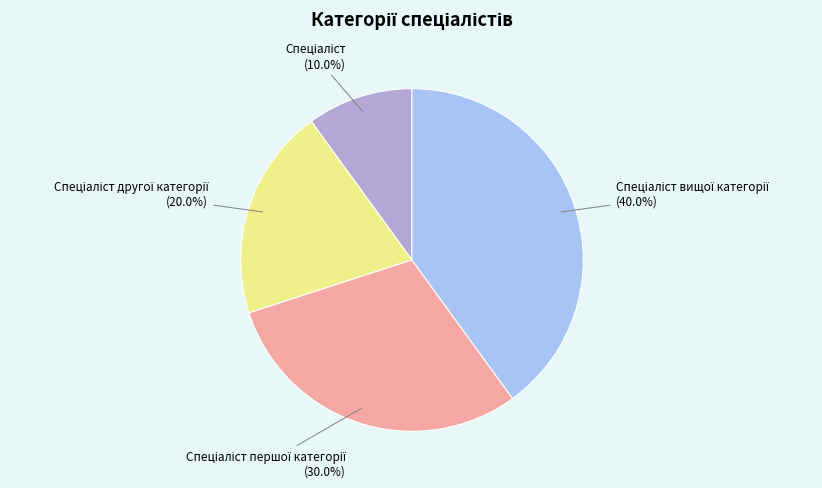

Count the number of slices in the pie.

4